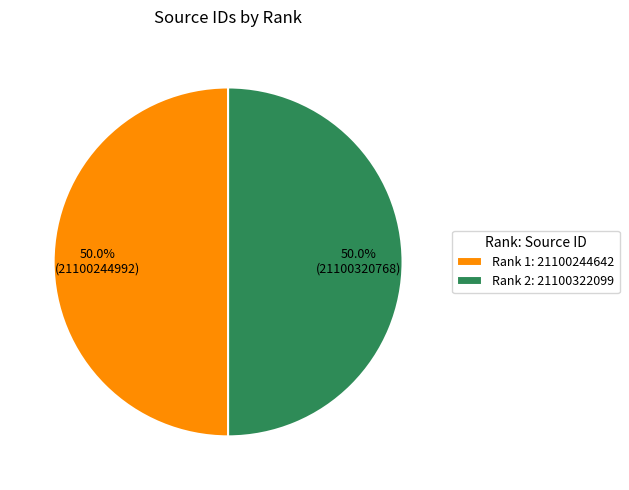

Count the number of slices in the pie.

2